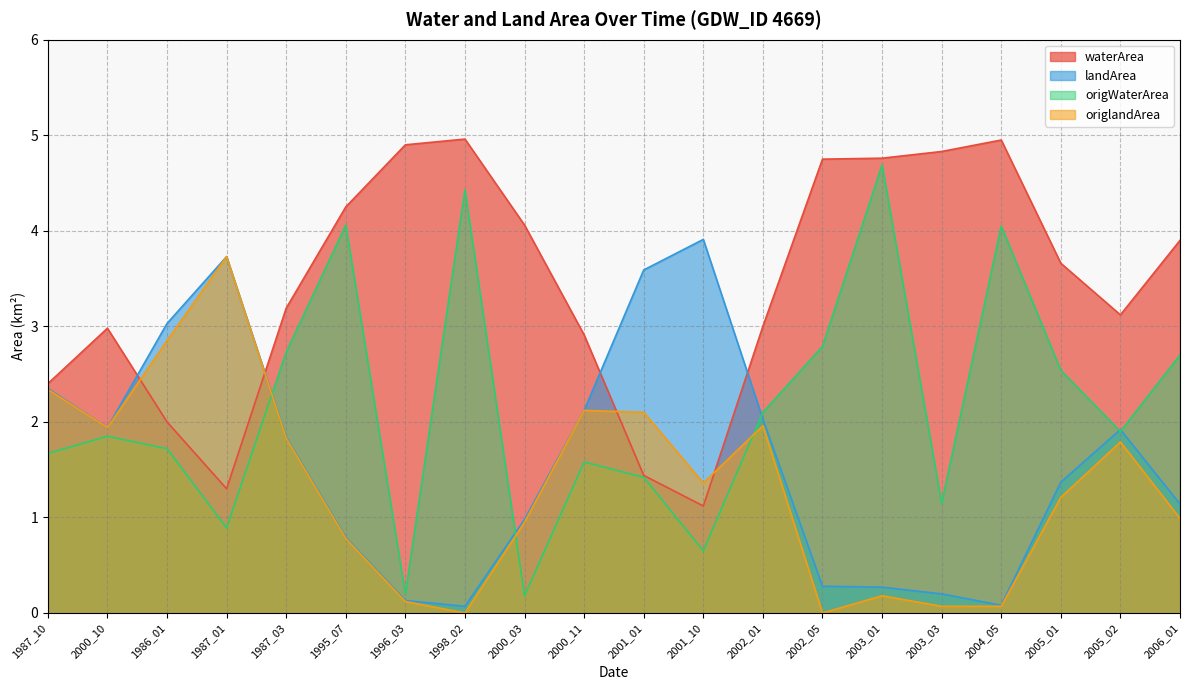

Where is waterArea nearest to the value 3?

2002_01